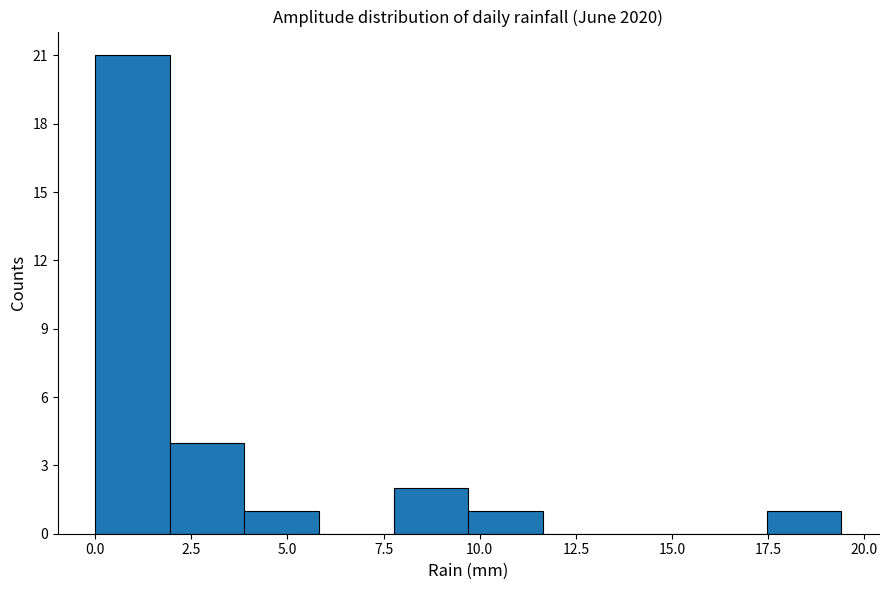

Read against the x-axis, roughly where is the centre of the tallest bar?

1.0